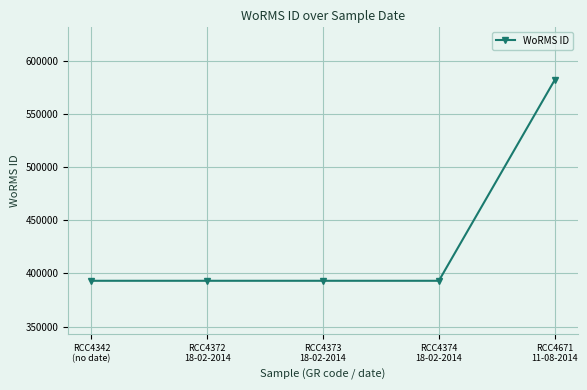

What is the value of the 4th point from the left?

393087